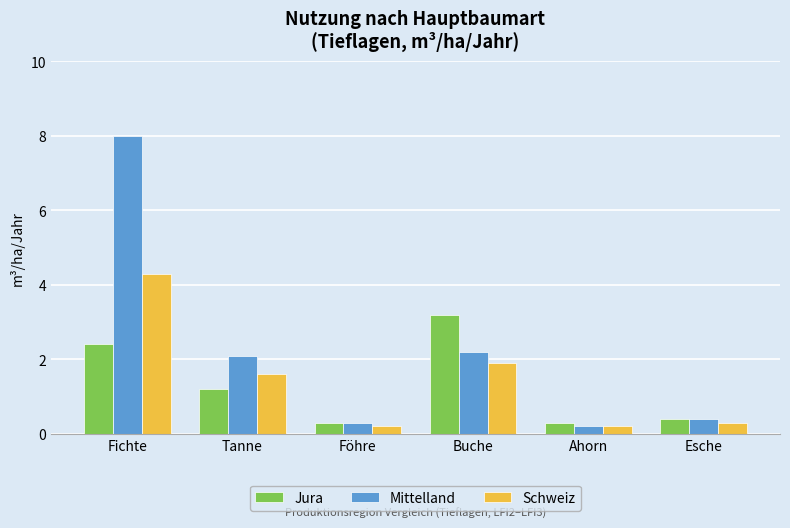

What is the minimum value shown in the chart?

0.2